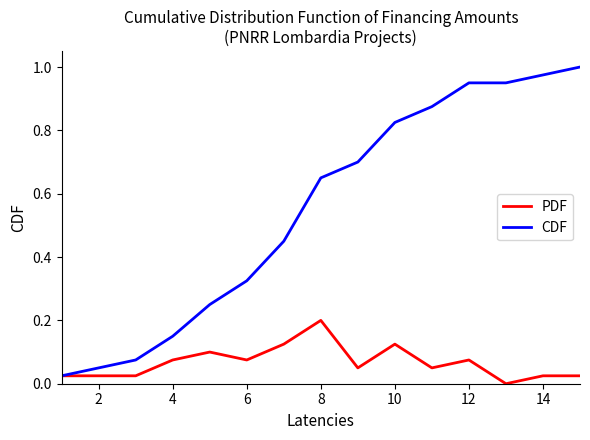

What are all the series names shown in the legend?

PDF, CDF